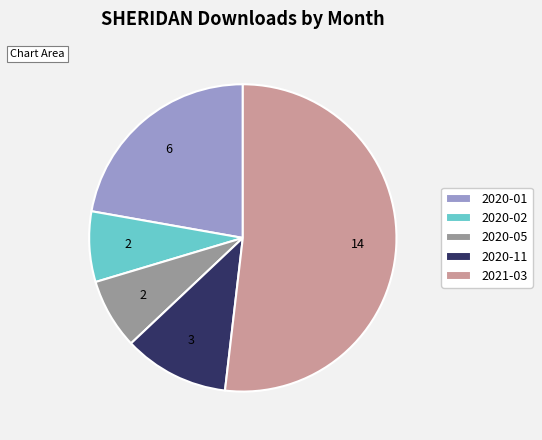

Which slice is the largest?

2021-03